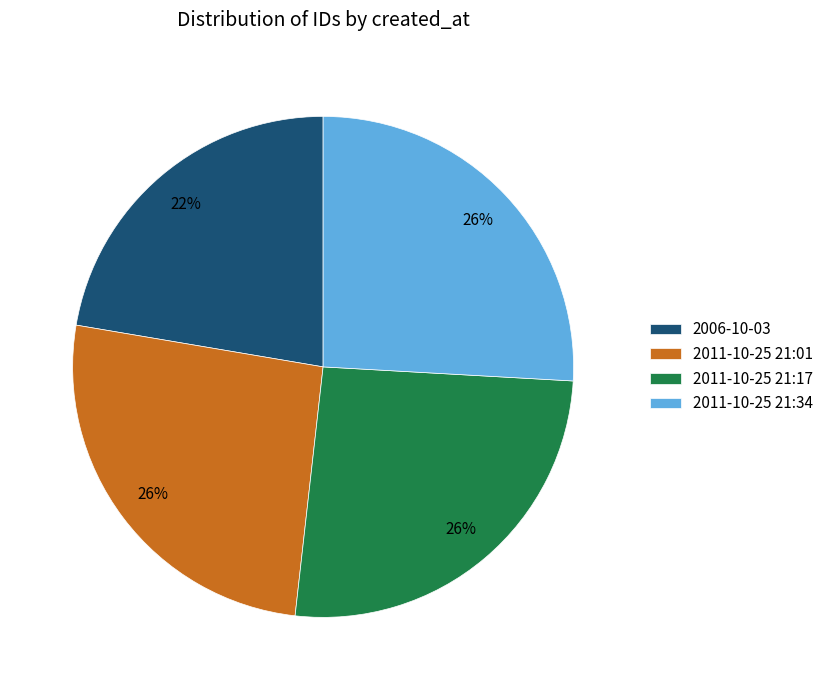

Approximately how many times larger is the value at 2011-10-25 21:34 compared to 2011-10-25 21:17?

1.0